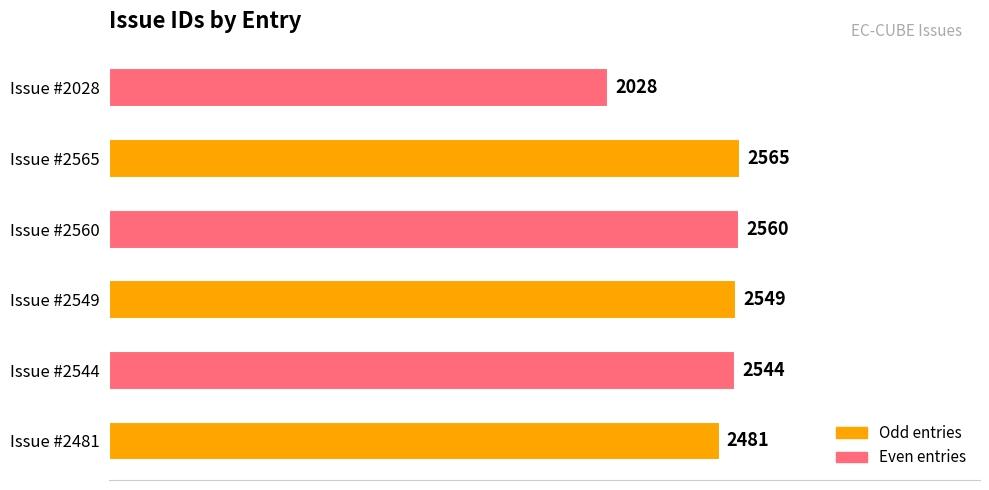

List the labels in order of value, largest first.

Issue #2565, Issue #2560, Issue #2549, Issue #2544, Issue #2481, Issue #2028